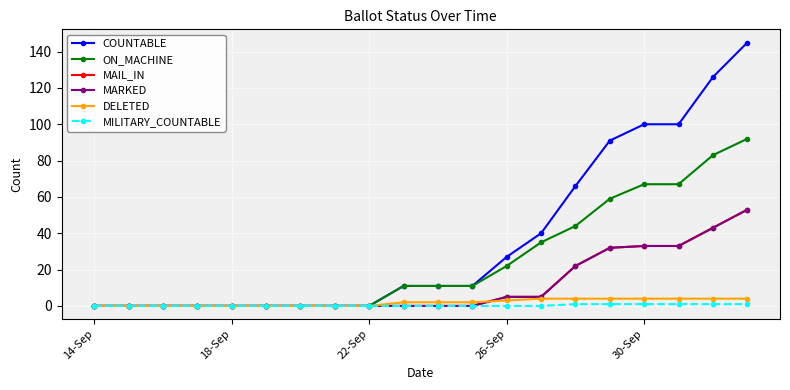

True or false: COUNTABLE and ON_MACHINE cross at least once.

False